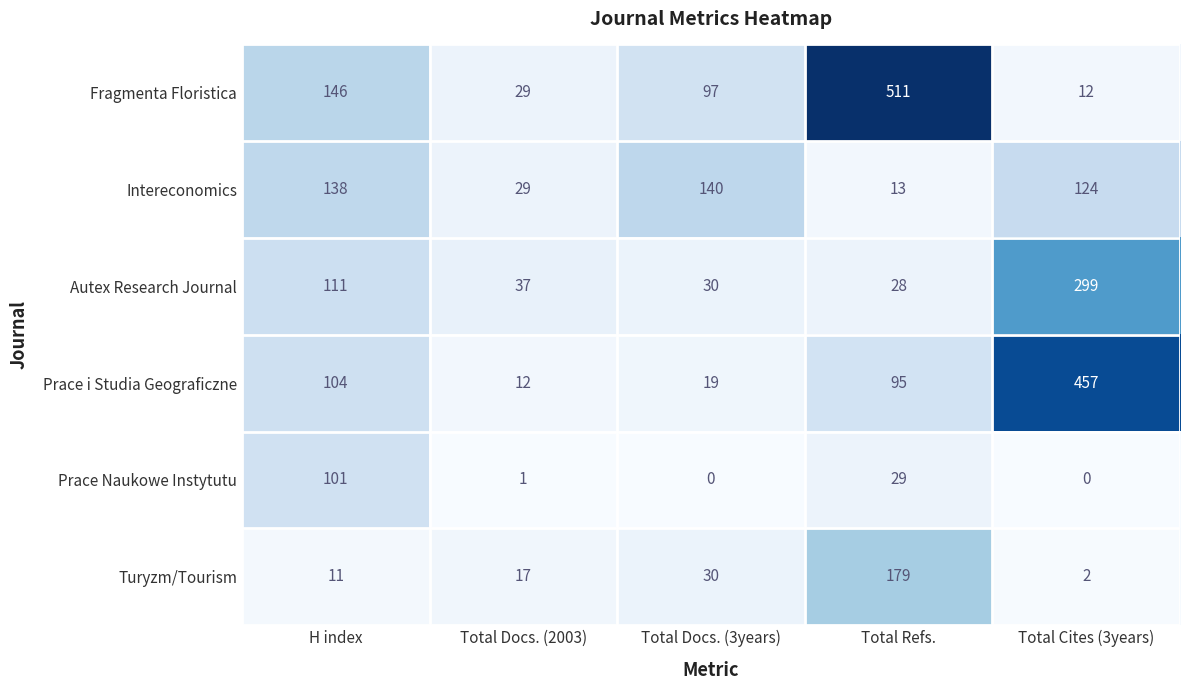

Is it true that Autex Research Journal equals 25 at Total Docs. (2003)?

False